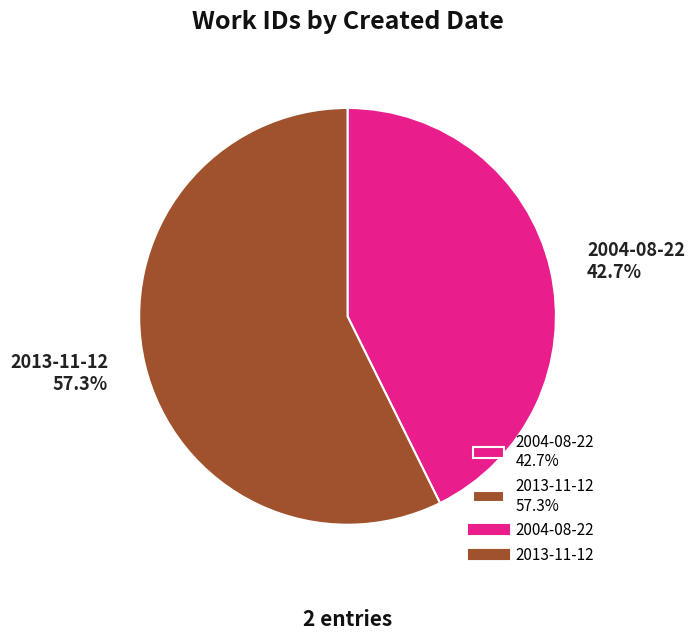

Is it true that 2004-08-22 is 33% of the pie?

False